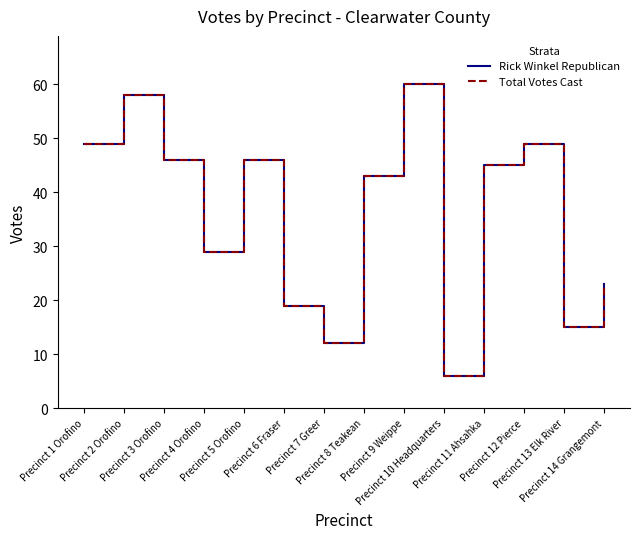

Rank the series at Precinct 8 Teakean from lowest to highest value.

Rick Winkel Republican, Total Votes Cast